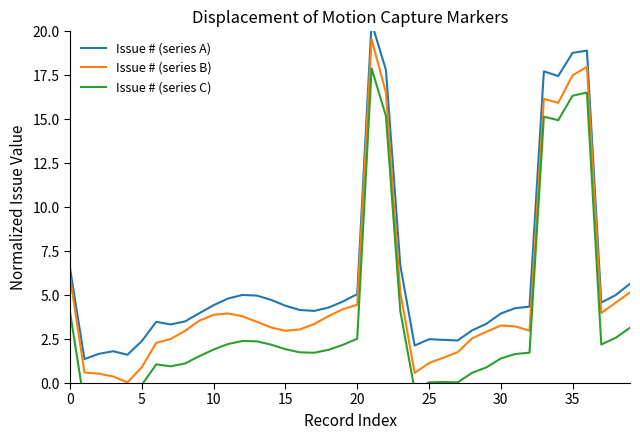

At which category does the chart reach its peak across all series?

21